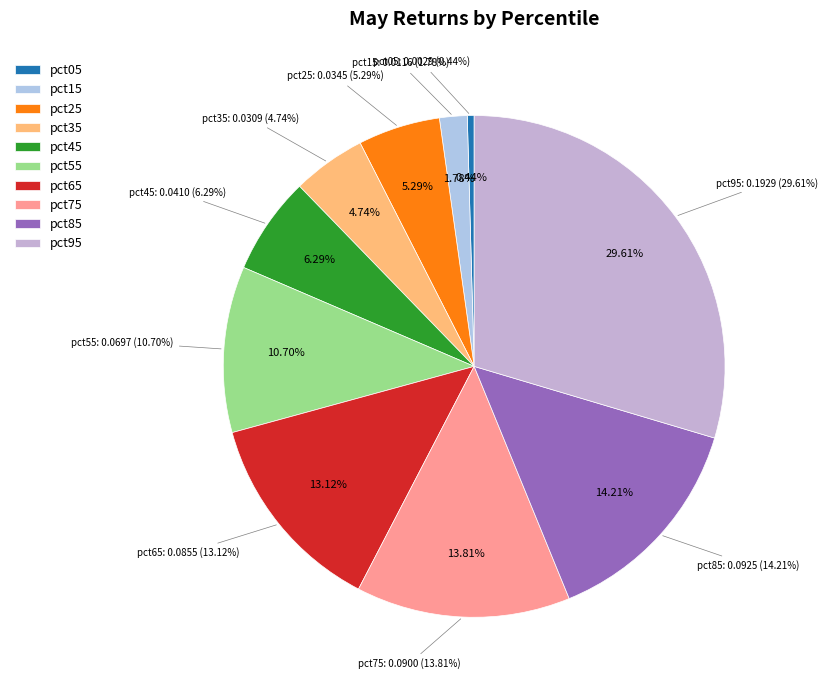

Is it true that pct05 is 0% of the pie?

True